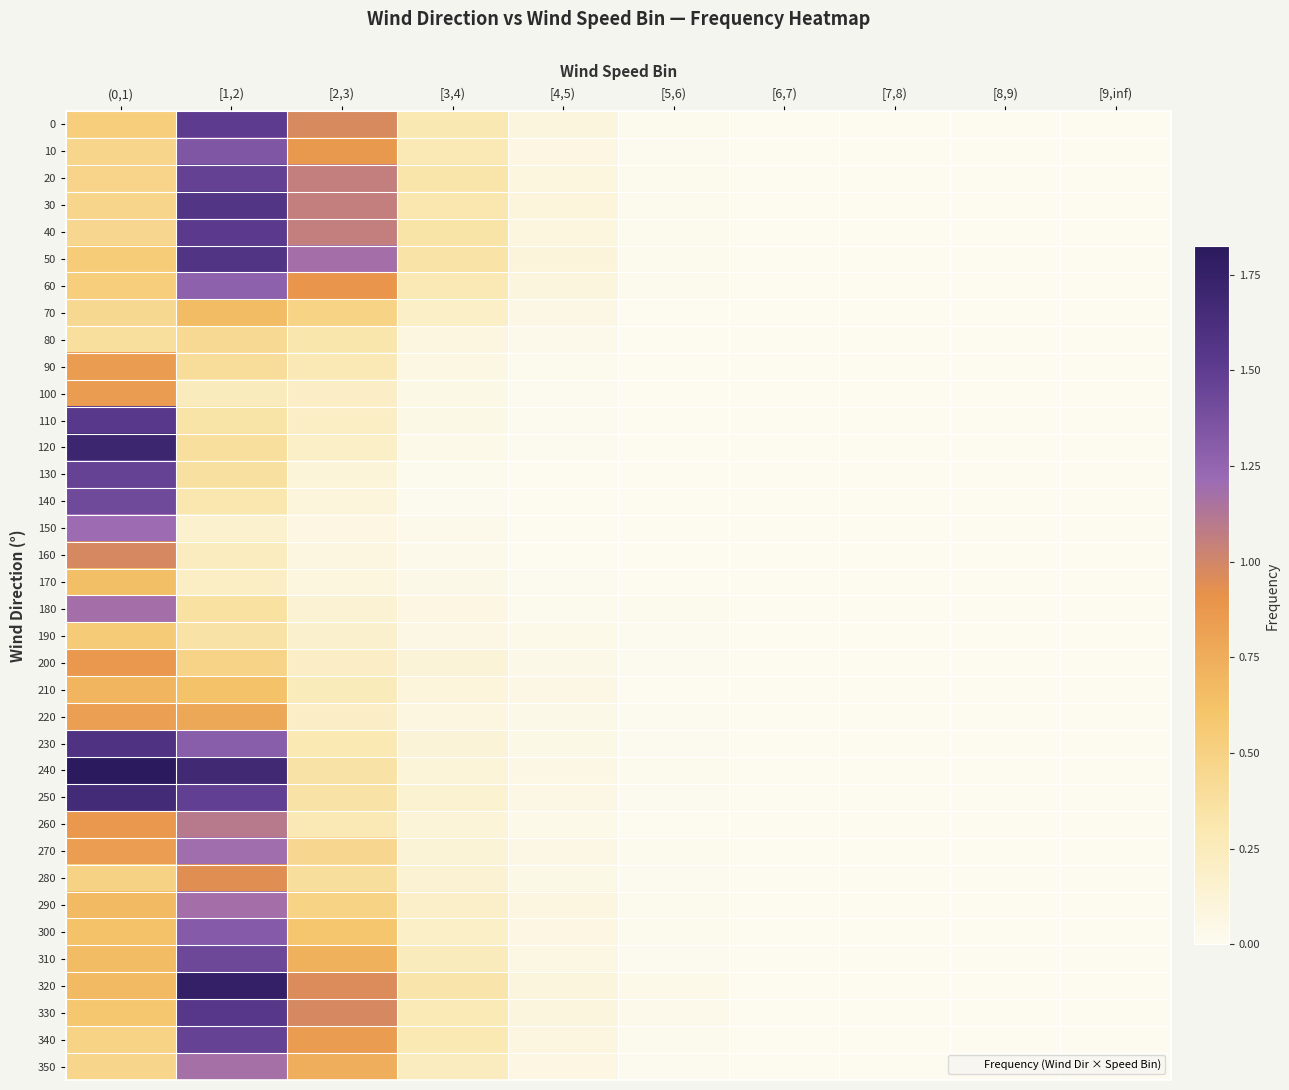

Reading left to right, list all the values displayed in this chart.

0: (0,1)=0.5	[1,2)=1.5	[2,3)=1.0	[3,4)=0.3	[4,5)=0.1	[5,6)=0.0	[6,7)=0.0	[7,8)=0.0	[8,9)=0.0	[9,inf)=0.0
10: (0,1)=0.5	[1,2)=1.3	[2,3)=0.9	[3,4)=0.3	[4,5)=0.1	[5,6)=0.0	[6,7)=0.0	[7,8)=0.0	[8,9)=0.0	[9,inf)=0.0
20: (0,1)=0.5	[1,2)=1.5	[2,3)=1.1	[3,4)=0.3	[4,5)=0.1	[5,6)=0.0	[6,7)=0.0	[7,8)=0.0	[8,9)=0.0	[9,inf)=0.0
30: (0,1)=0.5	[1,2)=1.6	[2,3)=1.1	[3,4)=0.3	[4,5)=0.1	[5,6)=0.0	[6,7)=0.0	[7,8)=0.0	[8,9)=0.0	[9,inf)=0.0
40: (0,1)=0.4	[1,2)=1.5	[2,3)=1.1	[3,4)=0.3	[4,5)=0.1	[5,6)=0.0	[6,7)=0.0	[7,8)=0.0	[8,9)=0.0	[9,inf)=0.0
50: (0,1)=0.5	[1,2)=1.6	[2,3)=1.2	[3,4)=0.3	[4,5)=0.1	[5,6)=0.0	[6,7)=0.0	[7,8)=0.0	[8,9)=0.0	[9,inf)=0.0
60: (0,1)=0.5	[1,2)=1.3	[2,3)=0.9	[3,4)=0.3	[4,5)=0.1	[5,6)=0.0	[6,7)=0.0	[7,8)=0.0	[8,9)=0.0	[9,inf)=0.0
70: (0,1)=0.4	[1,2)=0.7	[2,3)=0.5	[3,4)=0.2	[4,5)=0.1	[5,6)=0.0	[6,7)=0.0	[7,8)=0.0	[8,9)=0.0	[9,inf)=0.0
80: (0,1)=0.4	[1,2)=0.4	[2,3)=0.3	[3,4)=0.1	[4,5)=0.0	[5,6)=0.0	[6,7)=0.0	[7,8)=0.0	[8,9)=0.0	[9,inf)=0.0
90: (0,1)=0.8	[1,2)=0.4	[2,3)=0.3	[3,4)=0.1	[4,5)=0.0	[5,6)=0.0	[6,7)=0.0	[7,8)=0.0	[8,9)=0.0	[9,inf)=0.0
100: (0,1)=0.8	[1,2)=0.2	[2,3)=0.2	[3,4)=0.0	[4,5)=0.0	[5,6)=0.0	[6,7)=0.0	[7,8)=0.0	[8,9)=0.0	[9,inf)=0.0
110: (0,1)=1.5	[1,2)=0.3	[2,3)=0.2	[3,4)=0.0	[4,5)=0.0	[5,6)=0.0	[6,7)=0.0	[7,8)=0.0	[8,9)=0.0	[9,inf)=0.0
120: (0,1)=1.7	[1,2)=0.4	[2,3)=0.2	[3,4)=0.0	[4,5)=0.0	[5,6)=0.0	[6,7)=0.0	[7,8)=0.0	[8,9)=0.0	[9,inf)=0.0
130: (0,1)=1.5	[1,2)=0.4	[2,3)=0.1	[3,4)=0.0	[4,5)=0.0	[5,6)=0.0	[6,7)=0.0	[7,8)=0.0	[8,9)=0.0	[9,inf)=0.0
140: (0,1)=1.4	[1,2)=0.3	[2,3)=0.1	[3,4)=0.0	[4,5)=0.0	[5,6)=0.0	[6,7)=0.0	[7,8)=0.0	[8,9)=0.0	[9,inf)=0.0
150: (0,1)=1.2	[1,2)=0.2	[2,3)=0.1	[3,4)=0.0	[4,5)=0.0	[5,6)=0.0	[6,7)=0.0	[7,8)=0.0	[8,9)=0.0	[9,inf)=0.0
160: (0,1)=1.0	[1,2)=0.2	[2,3)=0.1	[3,4)=0.0	[4,5)=0.0	[5,6)=0.0	[6,7)=0.0	[7,8)=0.0	[8,9)=0.0	[9,inf)=0.0
170: (0,1)=0.6	[1,2)=0.2	[2,3)=0.1	[3,4)=0.0	[4,5)=0.0	[5,6)=0.0	[6,7)=0.0	[7,8)=0.0	[8,9)=0.0	[9,inf)=0.0
180: (0,1)=1.2	[1,2)=0.4	[2,3)=0.1	[3,4)=0.1	[4,5)=0.0	[5,6)=0.0	[6,7)=0.0	[7,8)=0.0	[8,9)=0.0	[9,inf)=0.0
190: (0,1)=0.6	[1,2)=0.3	[2,3)=0.2	[3,4)=0.1	[4,5)=0.0	[5,6)=0.0	[6,7)=0.0	[7,8)=0.0	[8,9)=0.0	[9,inf)=0.0
200: (0,1)=0.9	[1,2)=0.5	[2,3)=0.2	[3,4)=0.1	[4,5)=0.0	[5,6)=0.0	[6,7)=0.0	[7,8)=0.0	[8,9)=0.0	[9,inf)=0.0
210: (0,1)=0.7	[1,2)=0.6	[2,3)=0.3	[3,4)=0.1	[4,5)=0.1	[5,6)=0.0	[6,7)=0.0	[7,8)=0.0	[8,9)=0.0	[9,inf)=0.0
220: (0,1)=0.8	[1,2)=0.8	[2,3)=0.2	[3,4)=0.1	[4,5)=0.0	[5,6)=0.0	[6,7)=0.0	[7,8)=0.0	[8,9)=0.0	[9,inf)=0.0
230: (0,1)=1.6	[1,2)=1.3	[2,3)=0.3	[3,4)=0.1	[4,5)=0.0	[5,6)=0.0	[6,7)=0.0	[7,8)=0.0	[8,9)=0.0	[9,inf)=0.0
240: (0,1)=1.8	[1,2)=1.7	[2,3)=0.4	[3,4)=0.1	[4,5)=0.1	[5,6)=0.0	[6,7)=0.0	[7,8)=0.0	[8,9)=0.0	[9,inf)=0.0
250: (0,1)=1.7	[1,2)=1.5	[2,3)=0.4	[3,4)=0.1	[4,5)=0.1	[5,6)=0.0	[6,7)=0.0	[7,8)=0.0	[8,9)=0.0	[9,inf)=0.0
260: (0,1)=0.9	[1,2)=1.1	[2,3)=0.3	[3,4)=0.1	[4,5)=0.0	[5,6)=0.0	[6,7)=0.0	[7,8)=0.0	[8,9)=0.0	[9,inf)=0.0
270: (0,1)=0.8	[1,2)=1.2	[2,3)=0.4	[3,4)=0.1	[4,5)=0.1	[5,6)=0.0	[6,7)=0.0	[7,8)=0.0	[8,9)=0.0	[9,inf)=0.0
280: (0,1)=0.5	[1,2)=0.9	[2,3)=0.4	[3,4)=0.1	[4,5)=0.0	[5,6)=0.0	[6,7)=0.0	[7,8)=0.0	[8,9)=0.0	[9,inf)=0.0
290: (0,1)=0.7	[1,2)=1.2	[2,3)=0.5	[3,4)=0.2	[4,5)=0.1	[5,6)=0.0	[6,7)=0.0	[7,8)=0.0	[8,9)=0.0	[9,inf)=0.0
300: (0,1)=0.6	[1,2)=1.3	[2,3)=0.6	[3,4)=0.2	[4,5)=0.1	[5,6)=0.0	[6,7)=0.0	[7,8)=0.0	[8,9)=0.0	[9,inf)=0.0
310: (0,1)=0.7	[1,2)=1.4	[2,3)=0.7	[3,4)=0.2	[4,5)=0.1	[5,6)=0.0	[6,7)=0.0	[7,8)=0.0	[8,9)=0.0	[9,inf)=0.0
320: (0,1)=0.7	[1,2)=1.8	[2,3)=1.0	[3,4)=0.3	[4,5)=0.1	[5,6)=0.0	[6,7)=0.0	[7,8)=0.0	[8,9)=0.0	[9,inf)=0.0
330: (0,1)=0.6	[1,2)=1.5	[2,3)=1.0	[3,4)=0.3	[4,5)=0.1	[5,6)=0.0	[6,7)=0.0	[7,8)=0.0	[8,9)=0.0	[9,inf)=0.0
340: (0,1)=0.5	[1,2)=1.5	[2,3)=0.9	[3,4)=0.3	[4,5)=0.1	[5,6)=0.0	[6,7)=0.0	[7,8)=0.0	[8,9)=0.0	[9,inf)=0.0
350: (0,1)=0.5	[1,2)=1.2	[2,3)=0.7	[3,4)=0.2	[4,5)=0.1	[5,6)=0.0	[6,7)=0.0	[7,8)=0.0	[8,9)=0.0	[9,inf)=0.0